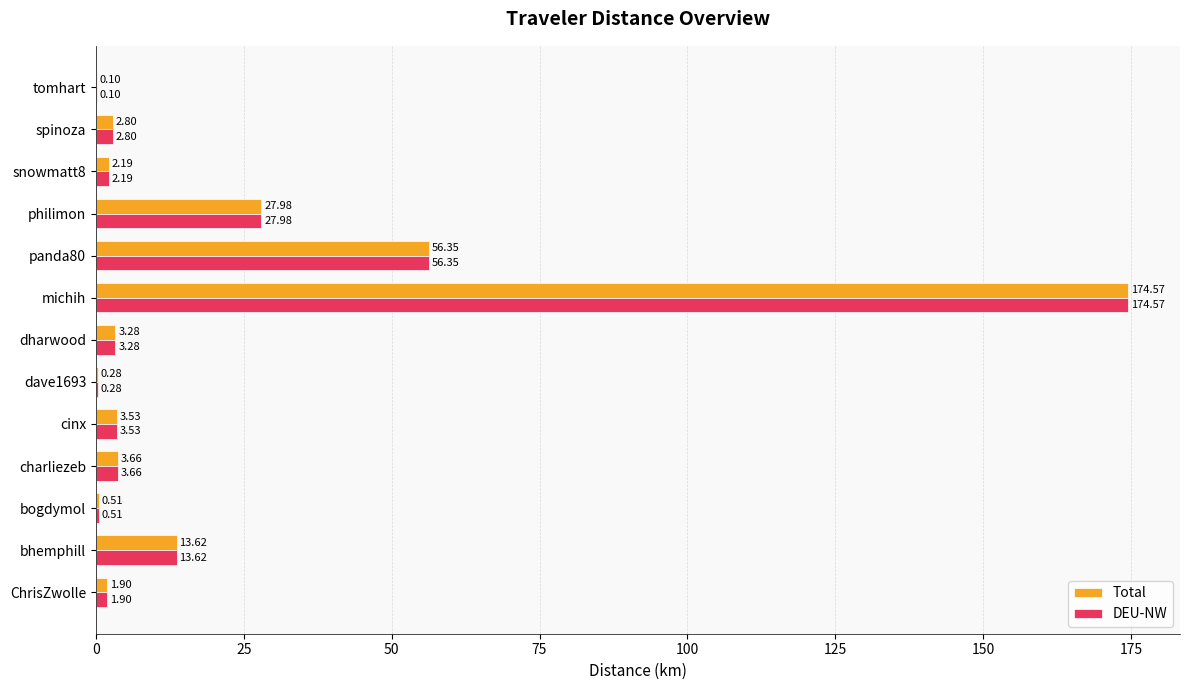

At which label does Total reach its peak?

michih